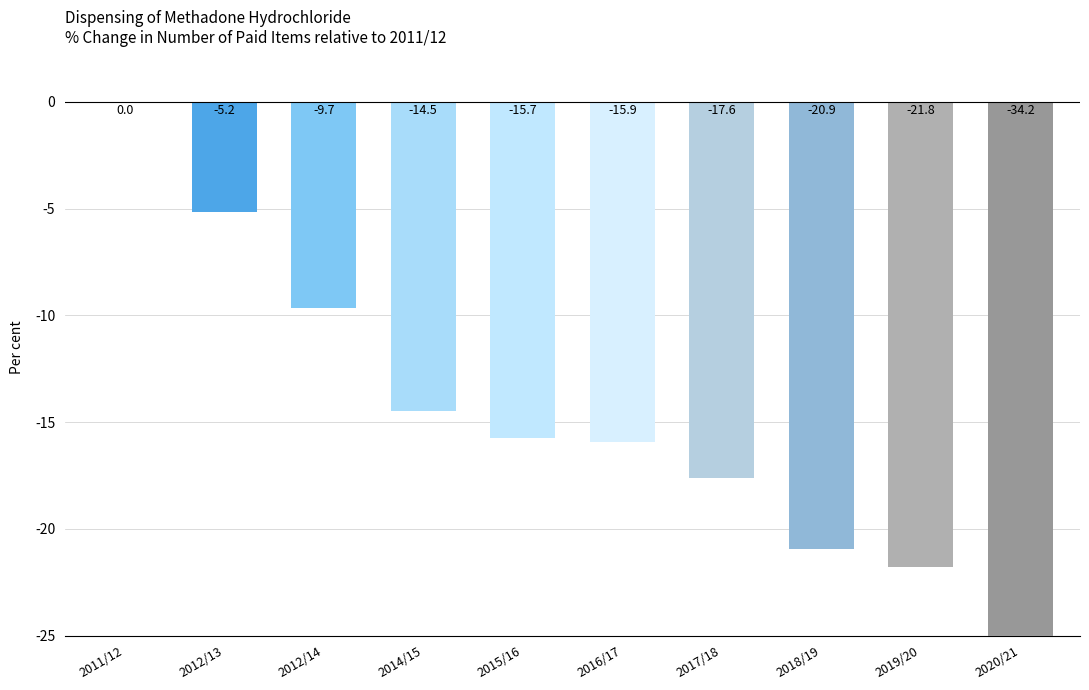

What is the difference between the values at 2020/21 and 2016/17?

18.3